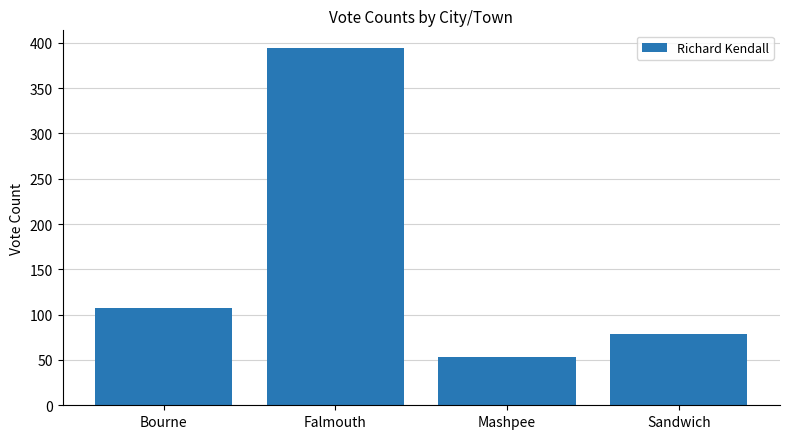

List the labels in order of value, largest first.

Falmouth, Bourne, Sandwich, Mashpee